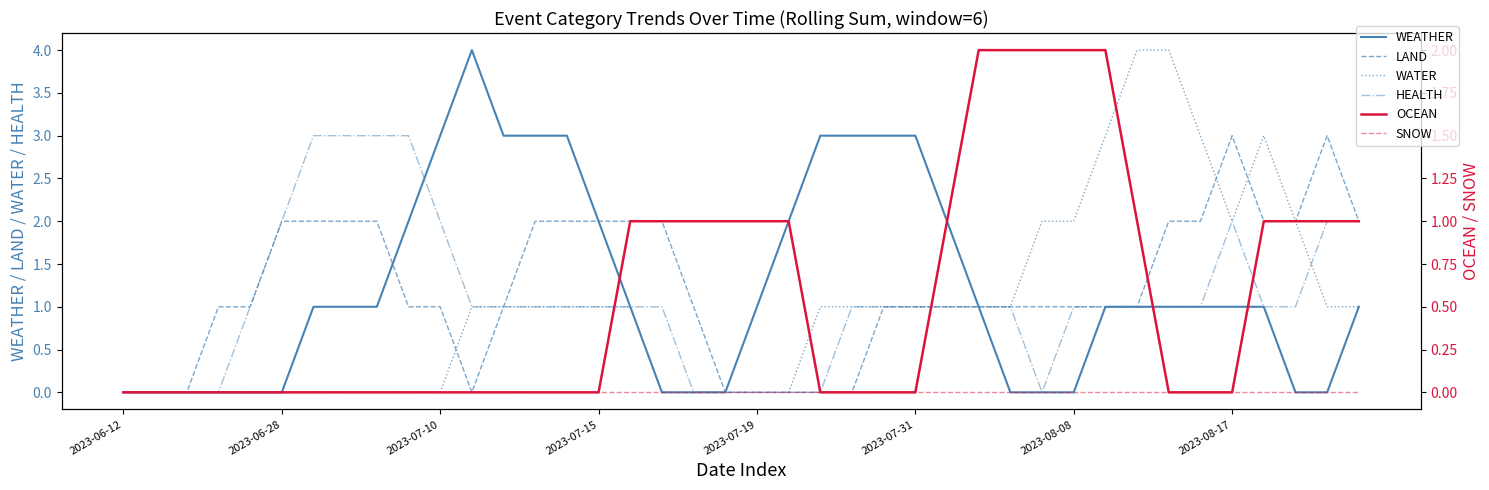

What are all the series names shown in the legend?

WEATHER, LAND, WATER, HEALTH, OCEAN, SNOW